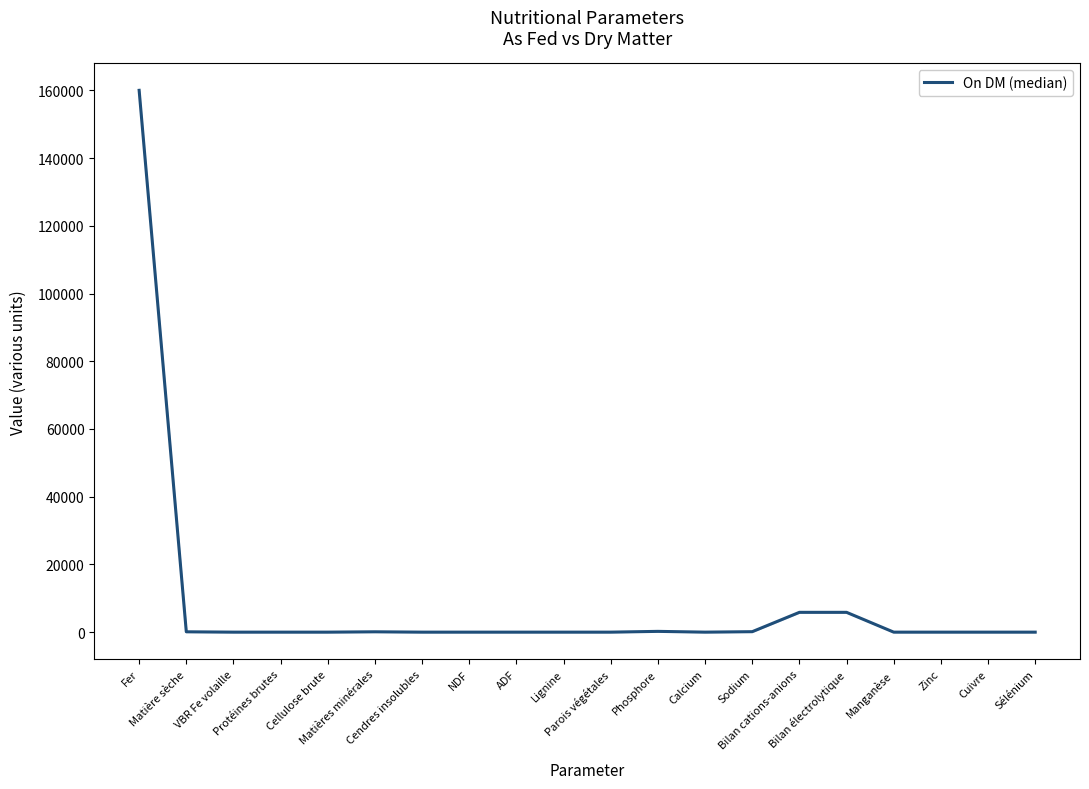

How many lines are shown in the chart?

1